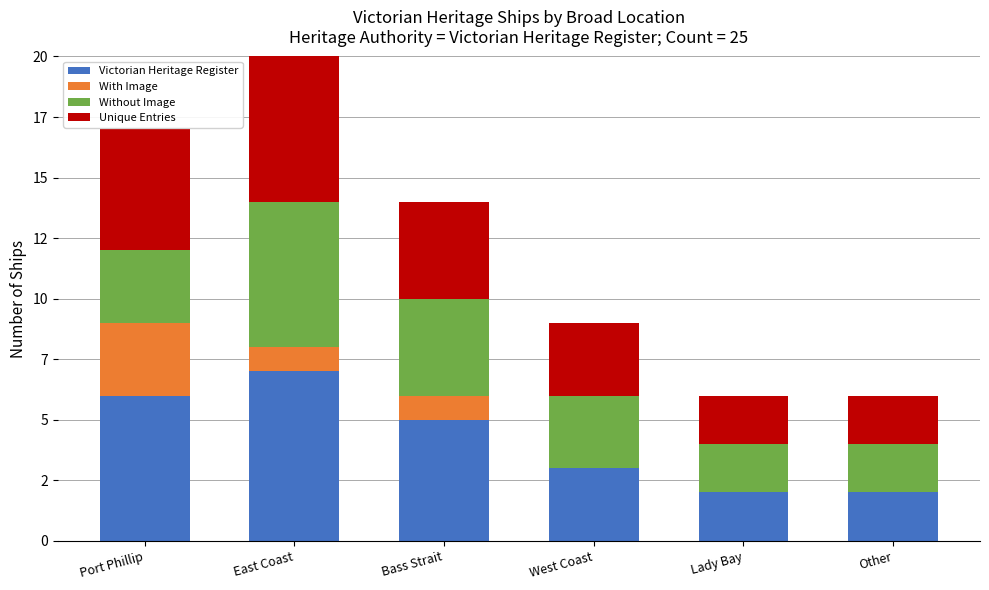

What are all the series names shown in the legend?

Victorian Heritage Register, With Image, Without Image, Unique Entries